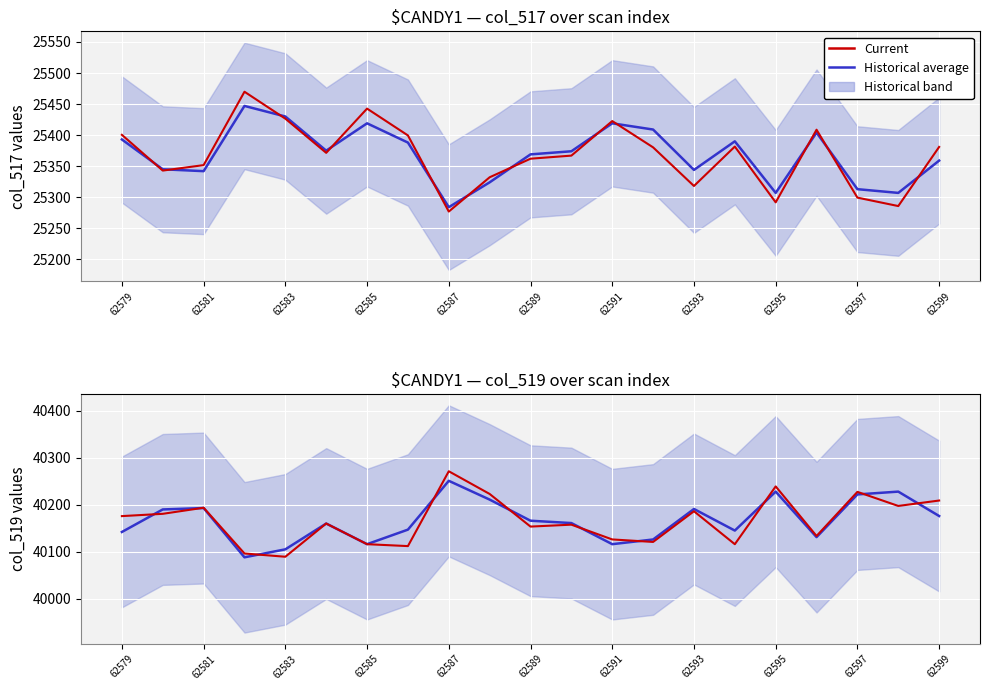

What is the difference between the highest and lowest values at 62585?

8.2